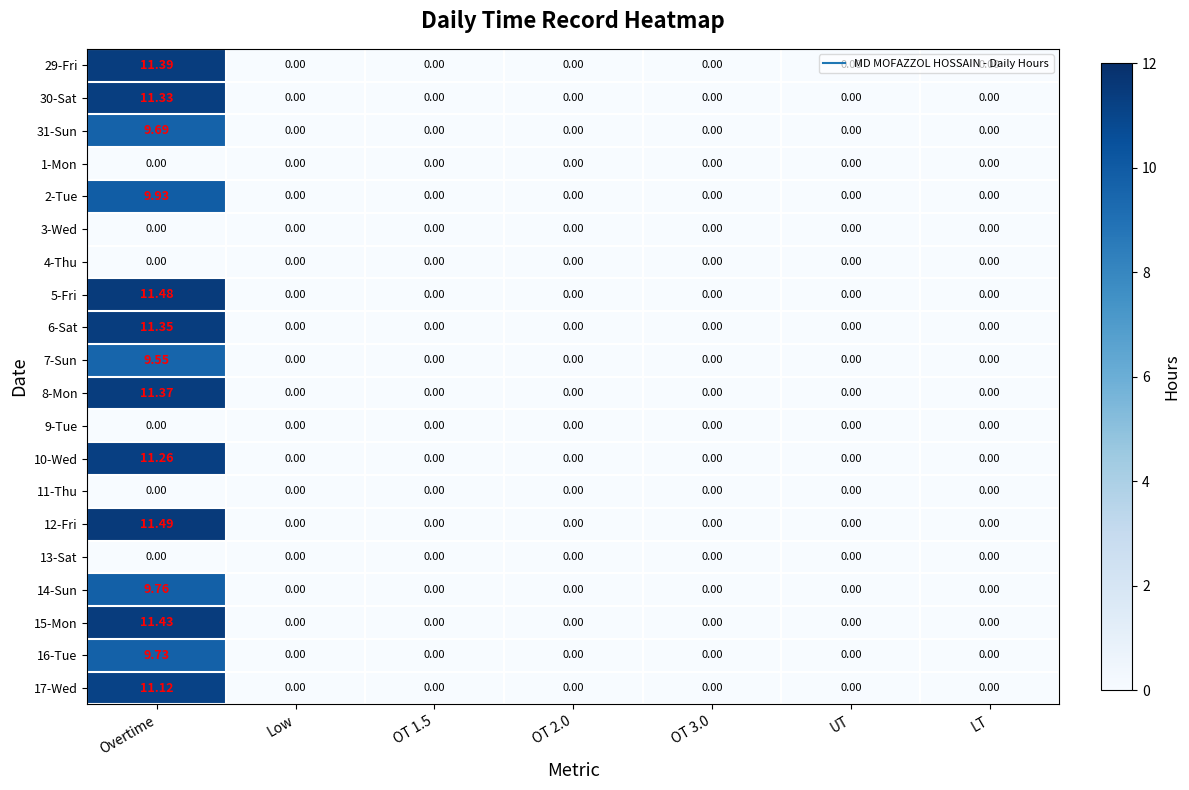

Which label corresponds to the largest value in the chart?

Overtime